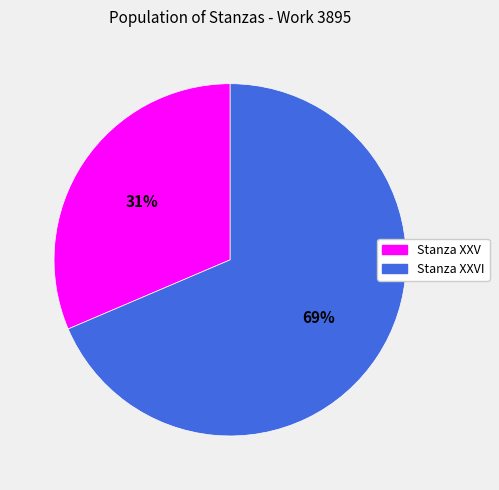

To the nearest percent, what is the average slice percentage?

50%